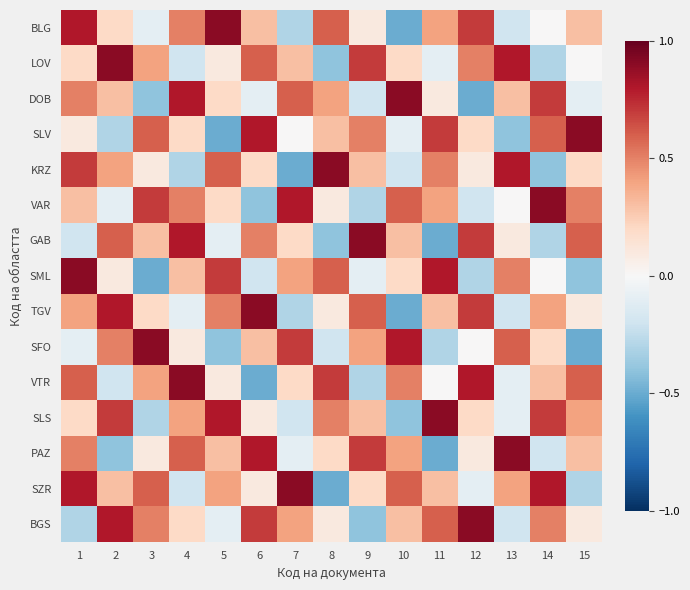

What is the difference between the highest and lowest values at 9?

1.3